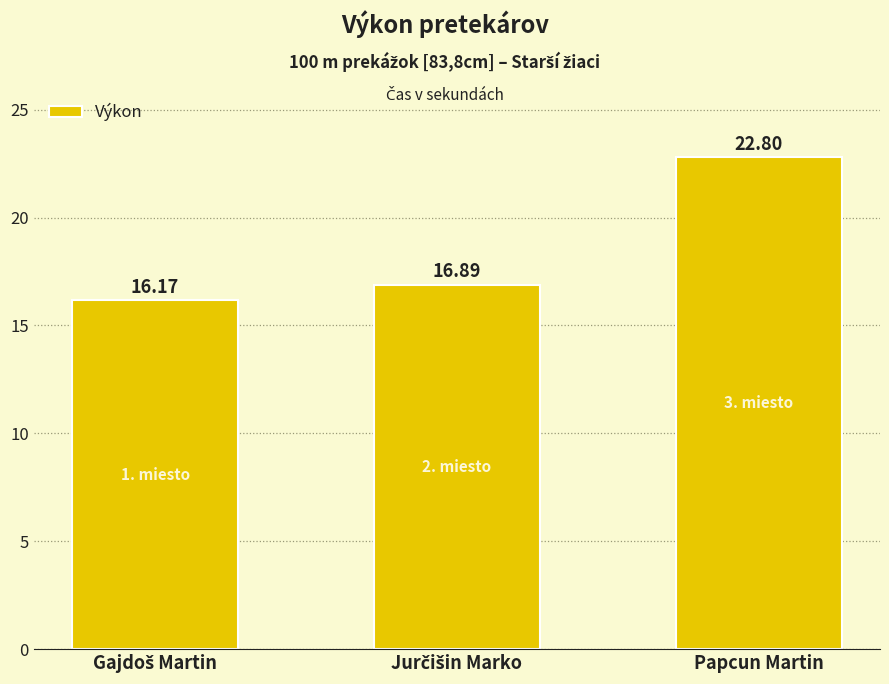

Reading left to right, extract all data points from this chart.

16.2	16.9	22.8